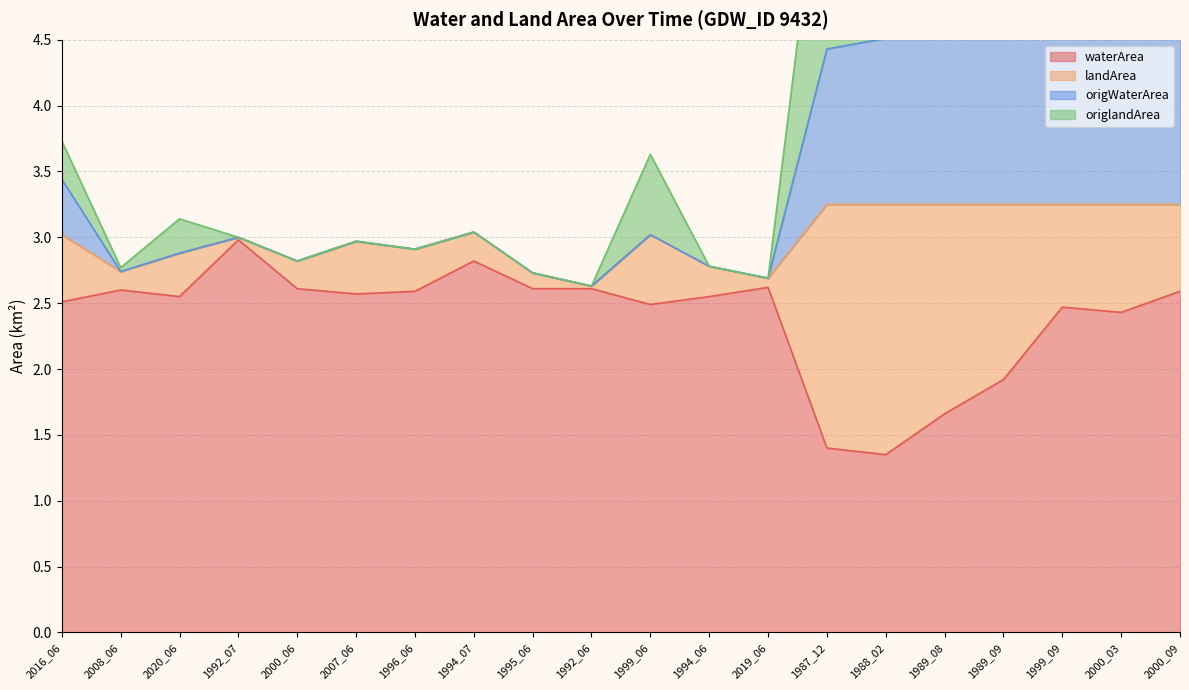

Which series has the largest total across all categories?

origWaterArea